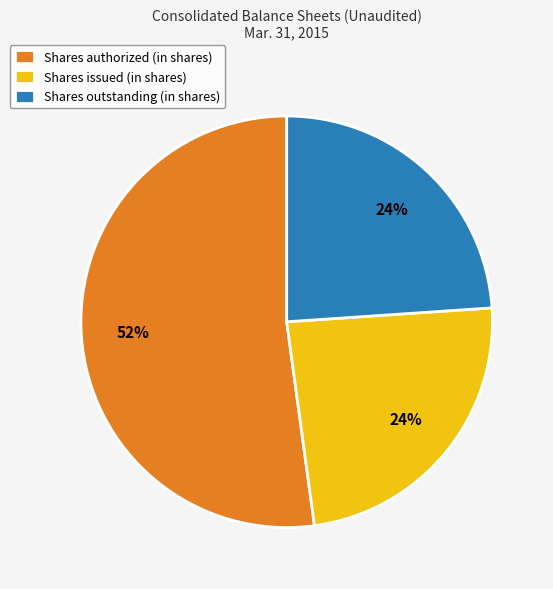

To the nearest percent, what is the average slice percentage?

33%